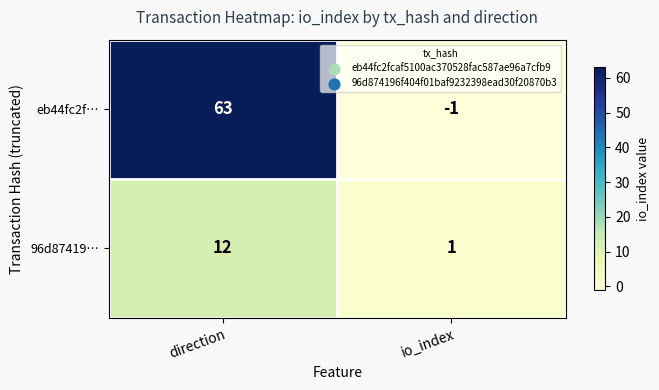

Which series has the largest total across all categories?

eb44fc2f…